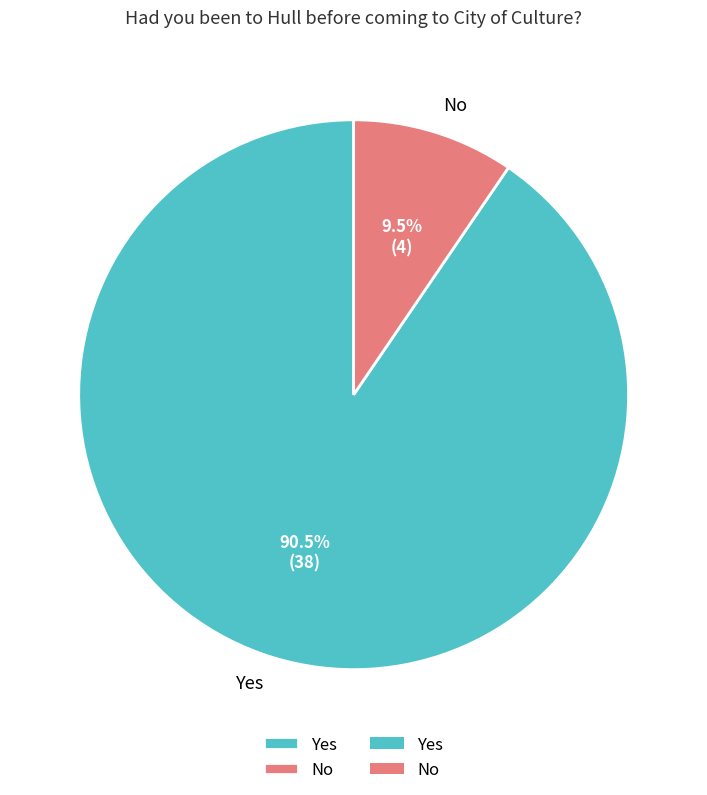

To the nearest percent, what is the difference between the No and Yes slice percentages?

81%